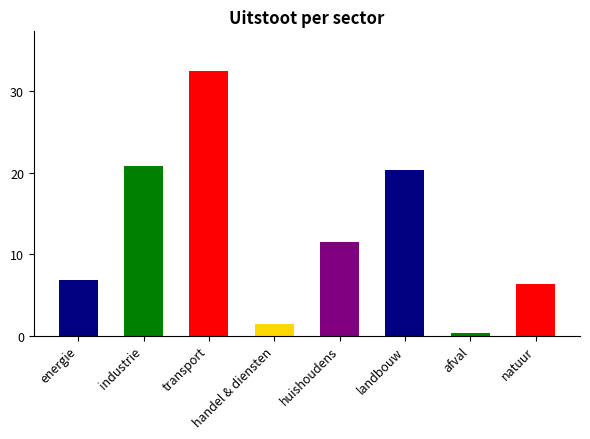

At which category does the chart reach its minimum across all series?

afval